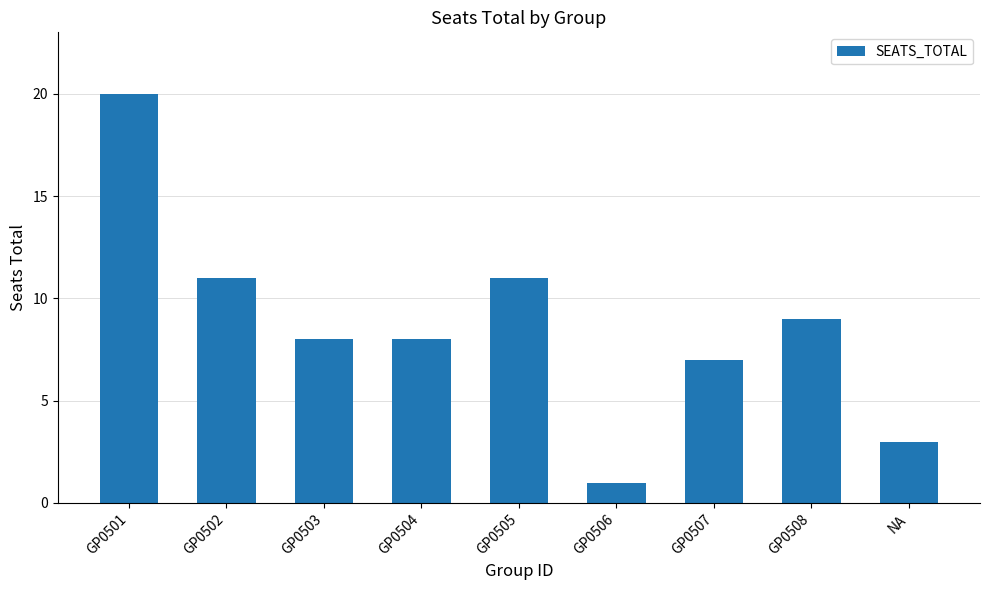

What is the label of the 2nd bar from the right?

GP0508